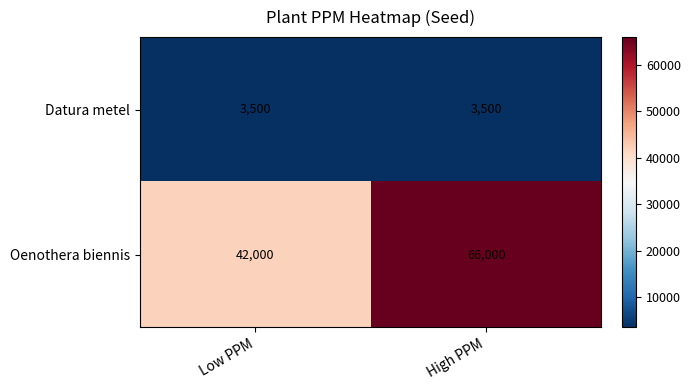

What is the minimum value shown in the chart?

3500